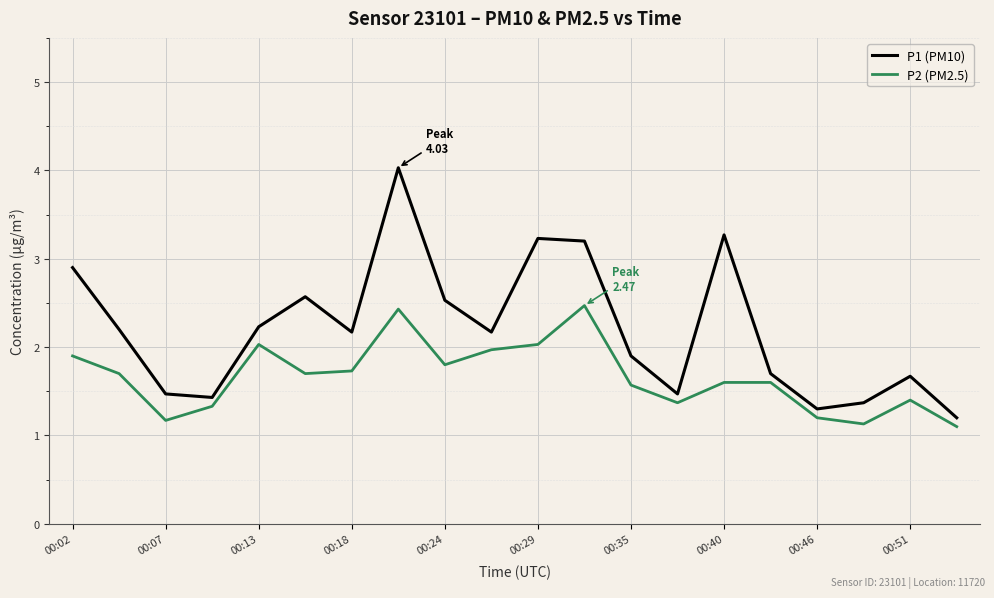

Rank the series by their maximum value, from highest to lowest.

P1 (PM10), P2 (PM2.5)